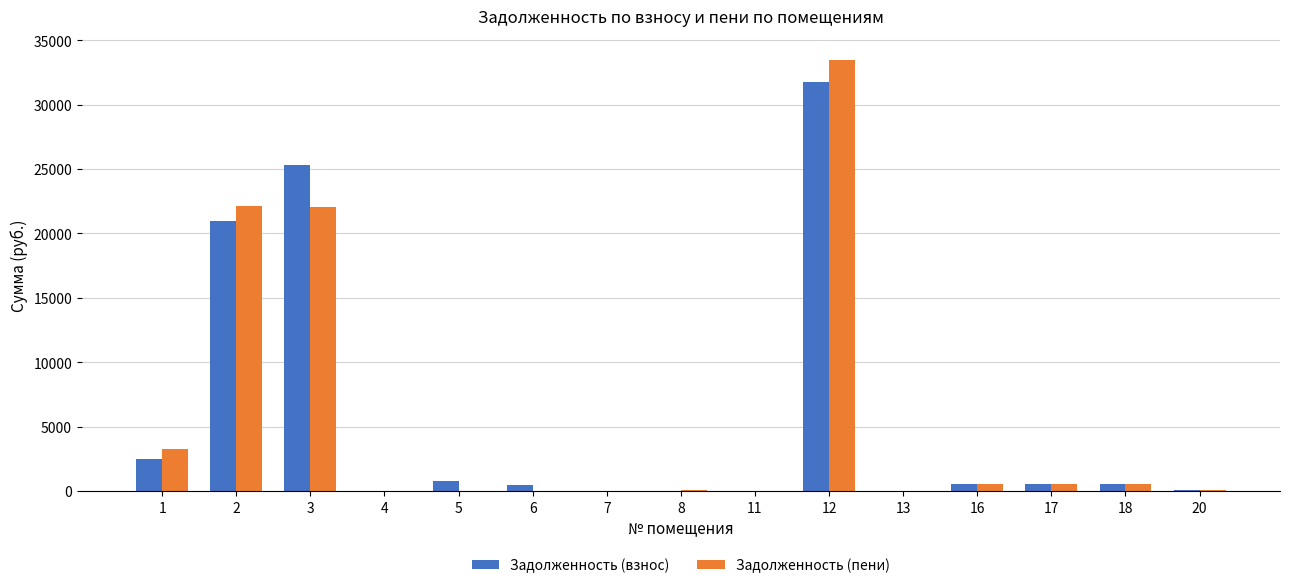

At which label is Задолженность (взнос) closest to 15891?

2